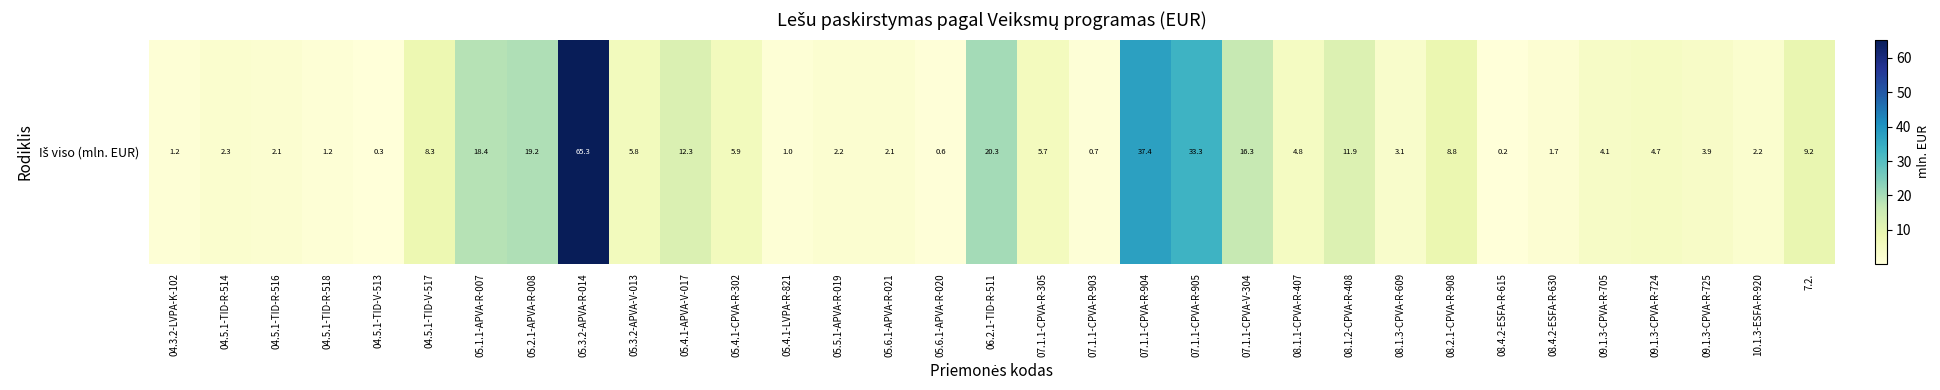

What is the approximate value at 07.1.1-CPVA-V-304?

16.3